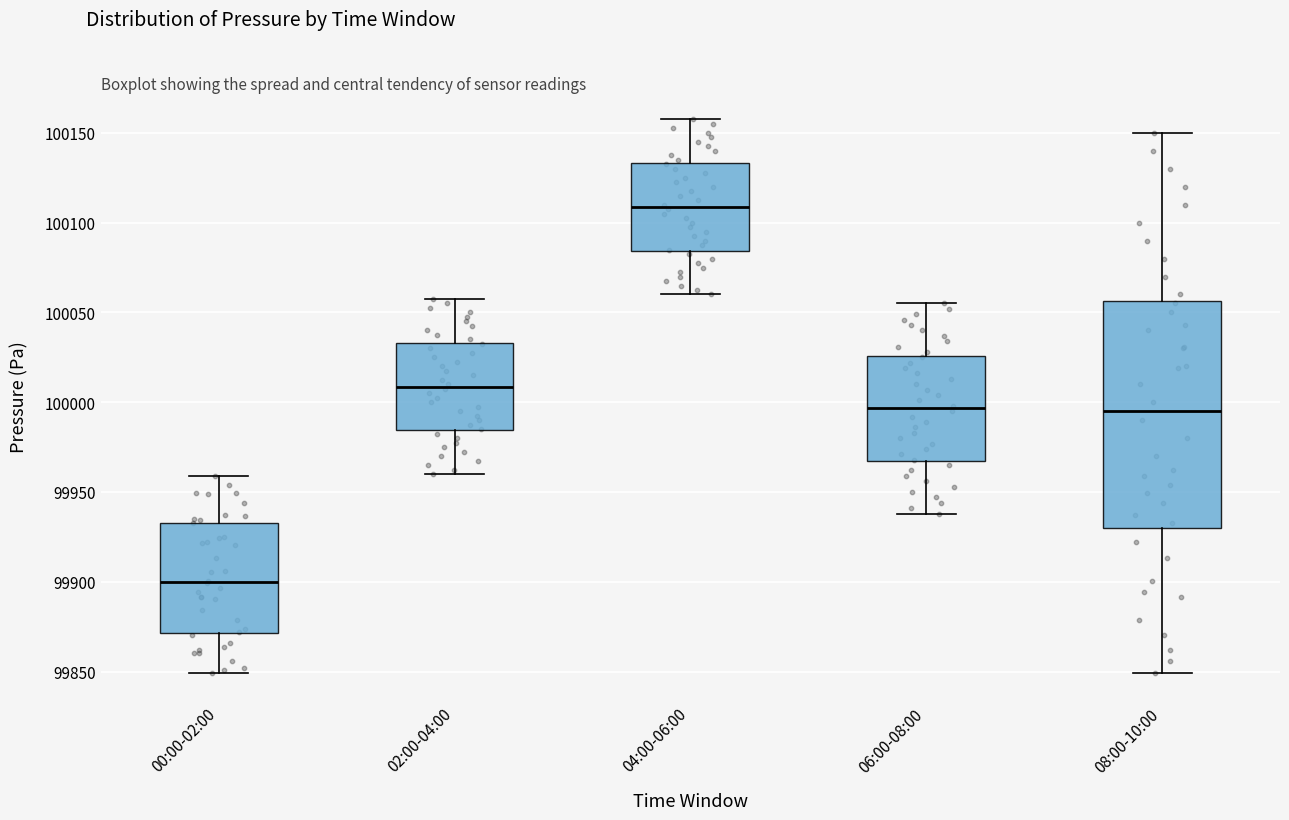

Reading left to right, read every box against the y-axis: the position of its median line, the range the box covers, and the ends of its whiskers. The values are not printed on the chart, so give them approximately, as read against the axis.

00:00-02:00: median 99900, box 99870 to 99935, whiskers 99850 to 99960
02:00-04:00: median 100010, box 99985 to 100035, whiskers 99960 to 100060
04:00-06:00: median 100110, box 100085 to 100135, whiskers 100060 to 100160
06:00-08:00: median 99995, box 99965 to 100025, whiskers 99940 to 100055
08:00-10:00: median 99995, box 99930 to 100055, whiskers 99850 to 100150